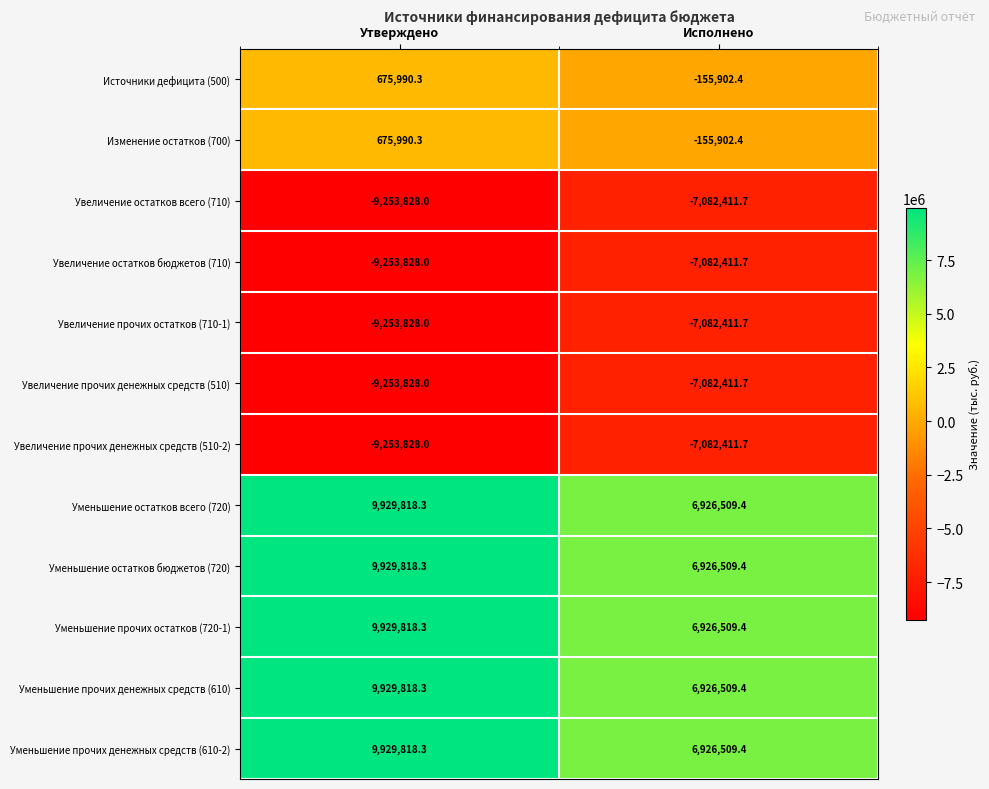

Reading right to left, list all the values displayed in this chart.

Источники дефицита (500): -155902.4	675990.3
Изменение остатков (700): -155902.4	675990.3
Увеличение остатков всего (710): -7082411.7	-9253828.0
Увеличение остатков бюджетов (710): -7082411.7	-9253828.0
Увеличение прочих остатков (710-1): -7082411.7	-9253828.0
Увеличение прочих денежных средств (510): -7082411.7	-9253828.0
Увеличение прочих денежных средств (510-2): -7082411.7	-9253828.0
Уменьшение остатков всего (720): 6926509.4	9929818.3
Уменьшение остатков бюджетов (720): 6926509.4	9929818.3
Уменьшение прочих остатков (720-1): 6926509.4	9929818.3
Уменьшение прочих денежных средств (610): 6926509.4	9929818.3
Уменьшение прочих денежных средств (610-2): 6926509.4	9929818.3